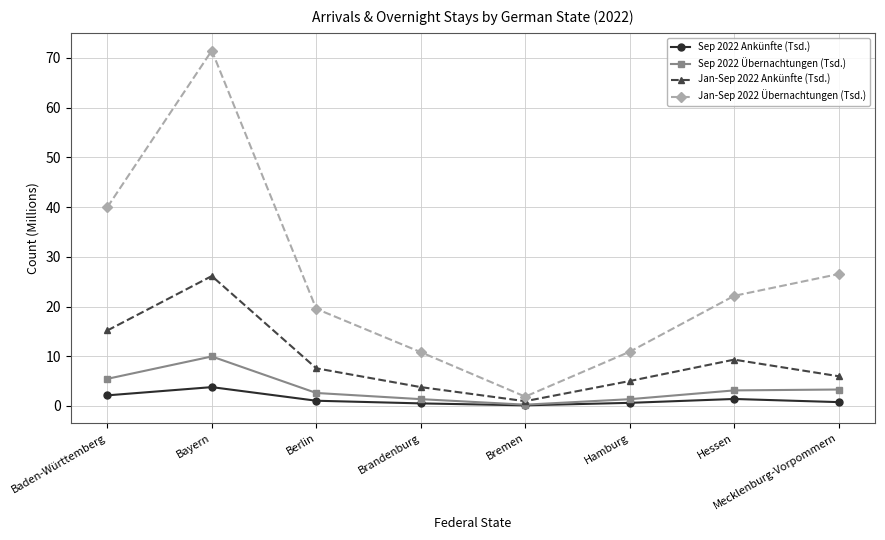

What is the difference between the maximum and minimum values in the Jan-Sep 2022 Ankünfte (Tsd.) series?

25.2